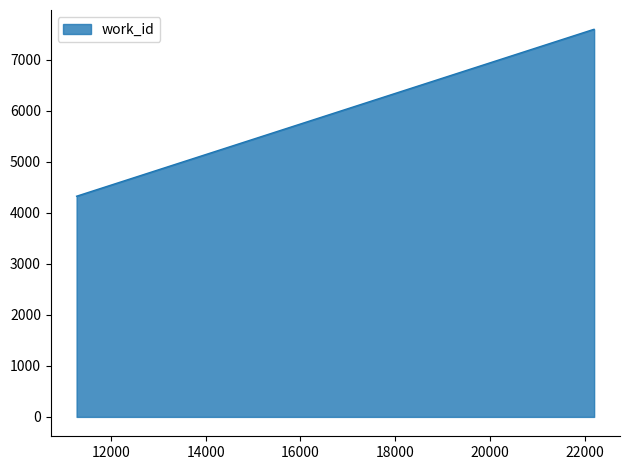

What is the difference between the maximum and minimum values?

3268